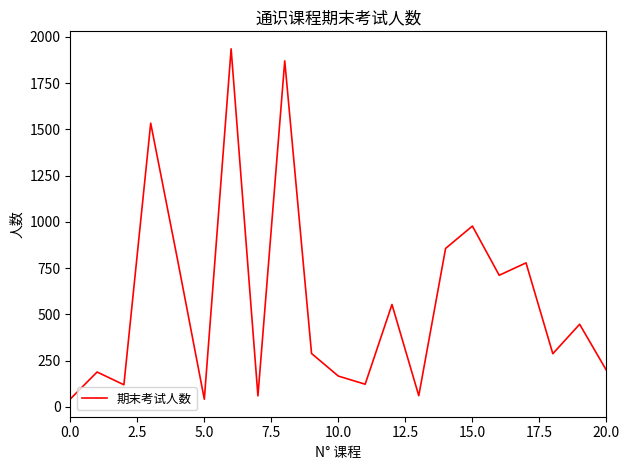

What is the greatest value displayed?

1935